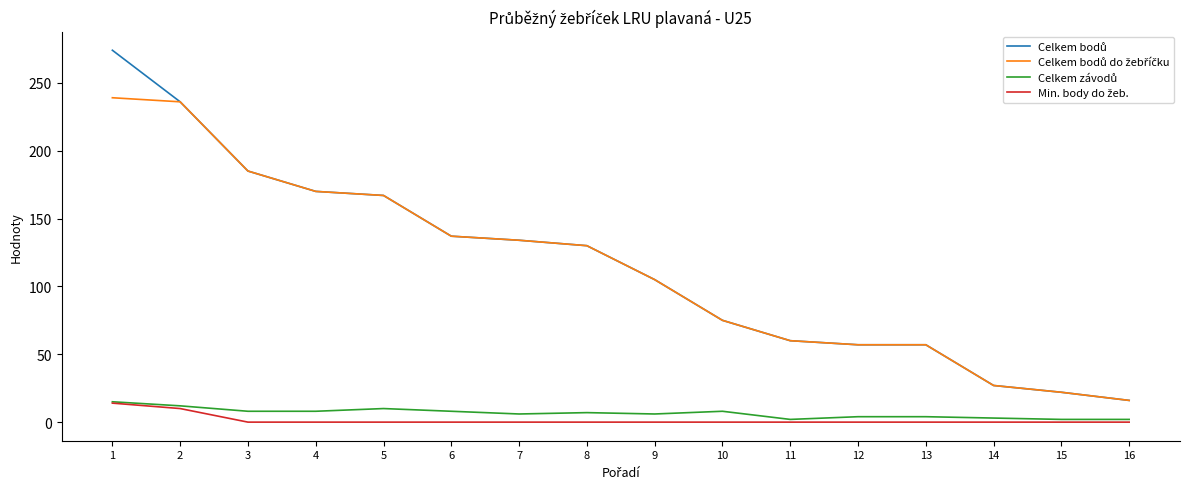

True or false: Celkem bodů do žebříčku and Celkem závodů cross at least once.

False